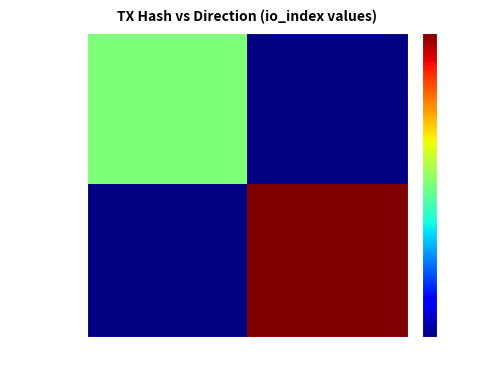

Which series has the largest range (max minus min)?

9cdd3e...